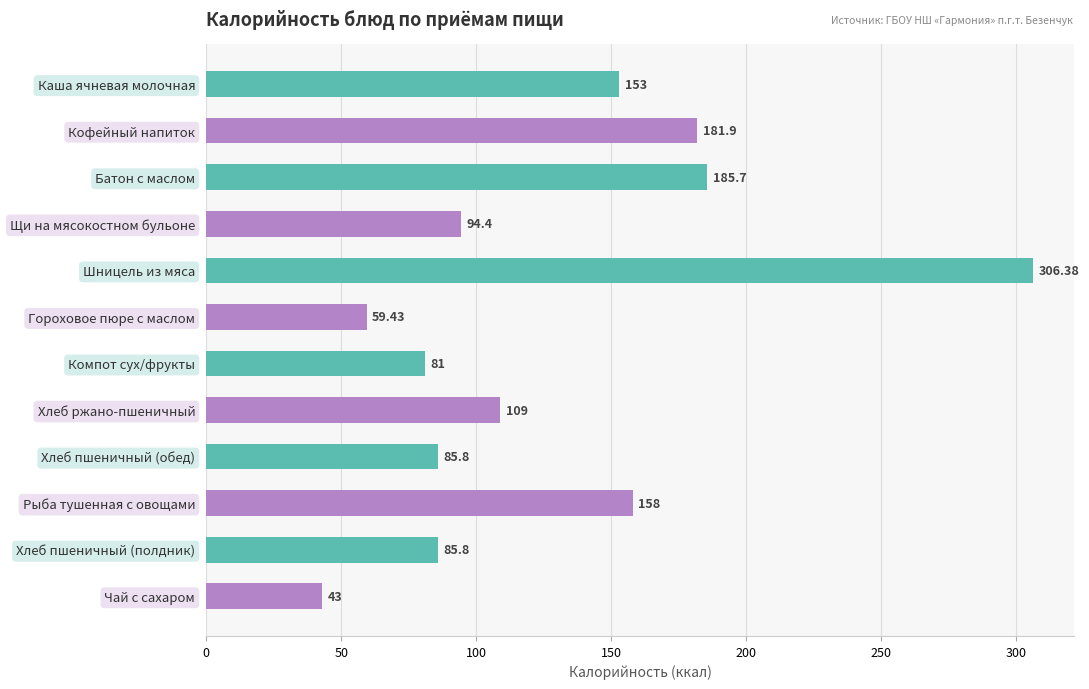

What is the change in value from Компот сух/фрукты to Хлеб ржано-пшеничный?

+28.0